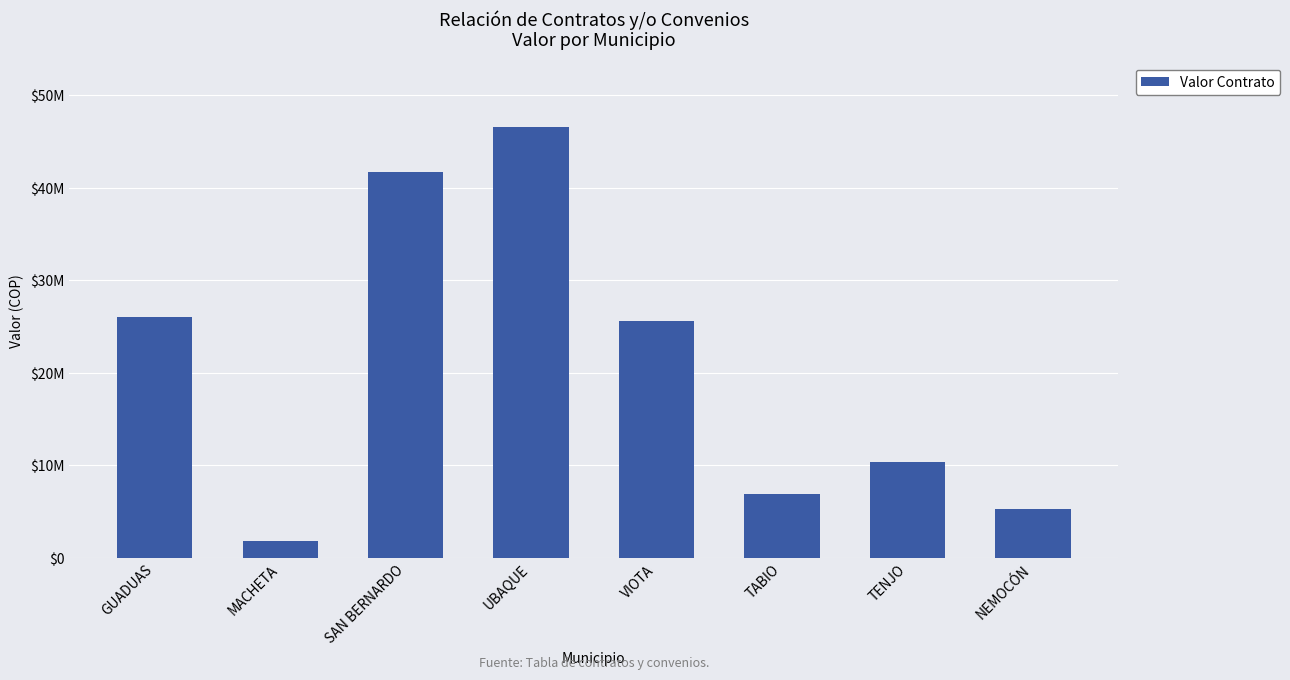

At which label does the data first exceed 25647744?

GUADUAS